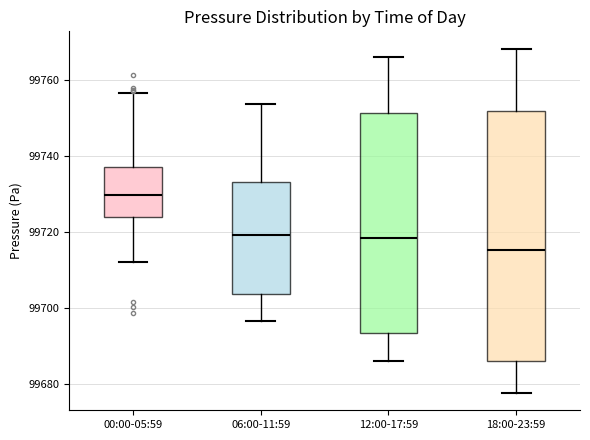

Comparing the boxes themselves (not the whiskers), which one is the tallest?

18:00-23:59